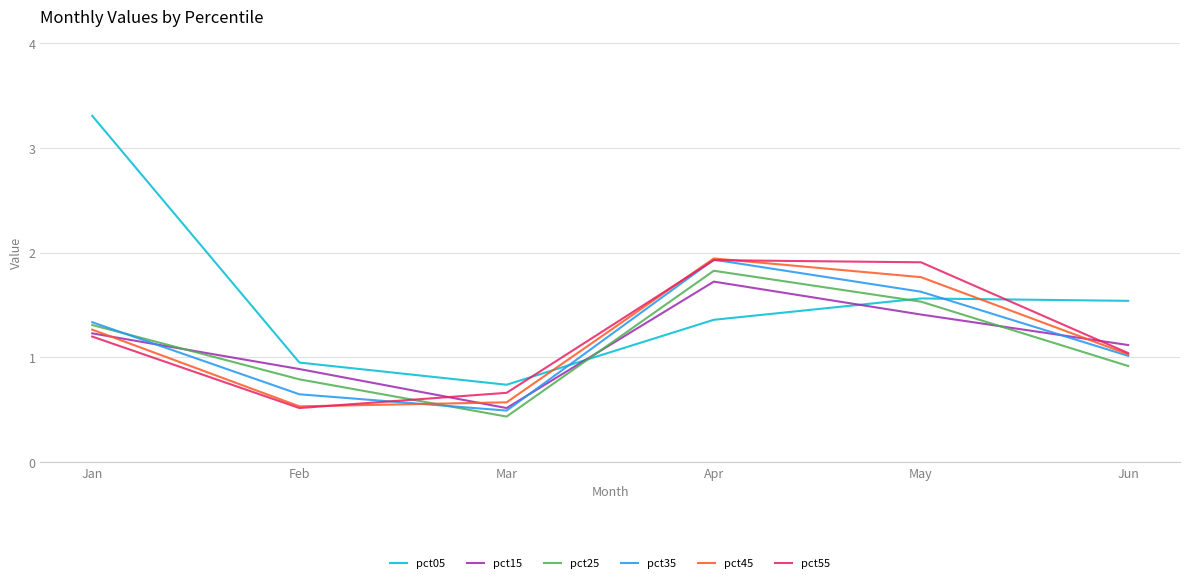

True or false: pct05 and pct55 cross at least once.

True